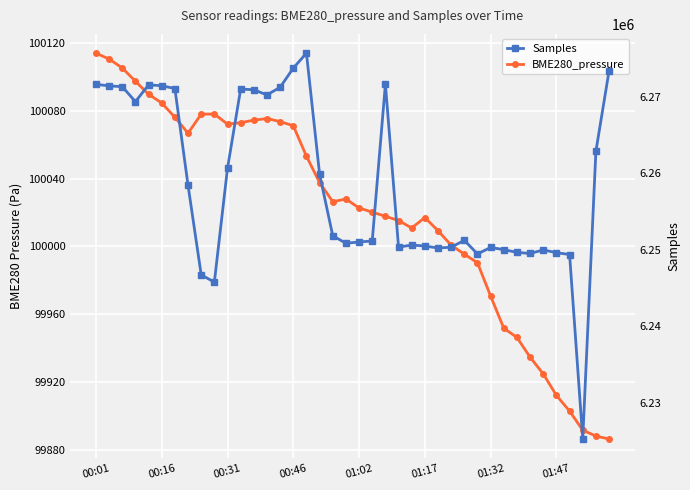

True or false: Samples and BME280_pressure intersect in this chart.

False